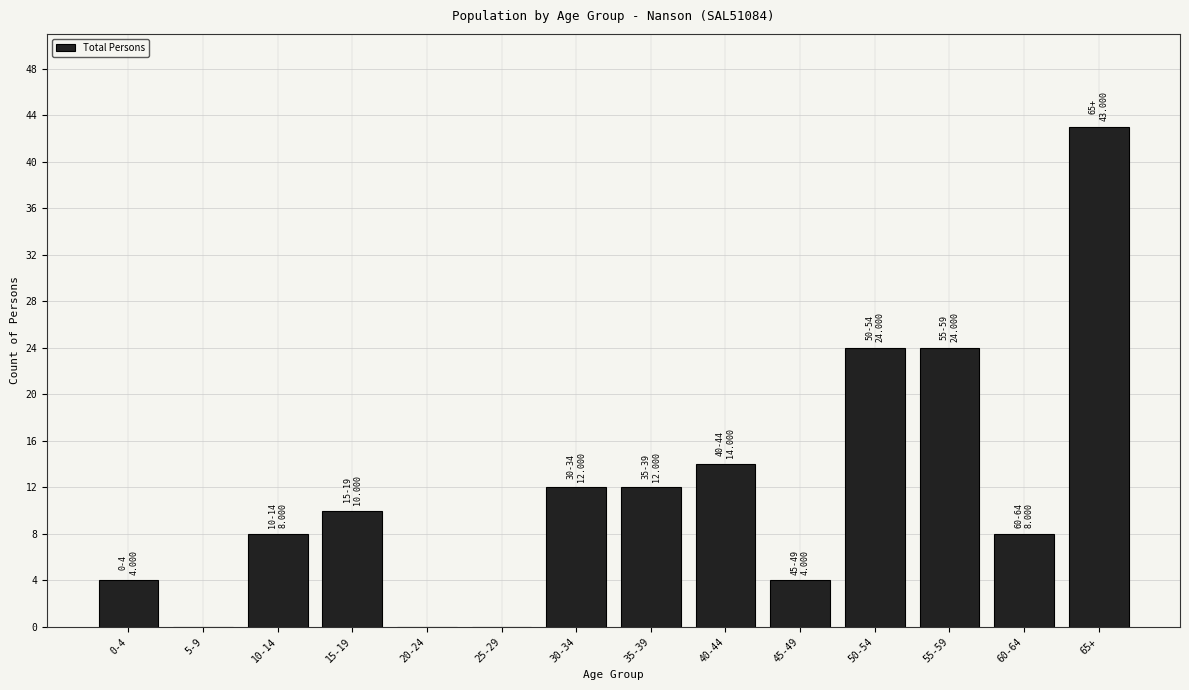

Reading right to left, what are all the values shown in this chart?

65+=43	60-64=8	55-59=24	50-54=24	45-49=4	40-44=14	35-39=12	30-34=12	25-29=0	20-24=0	15-19=10	10-14=8	5-9=0	0-4=4